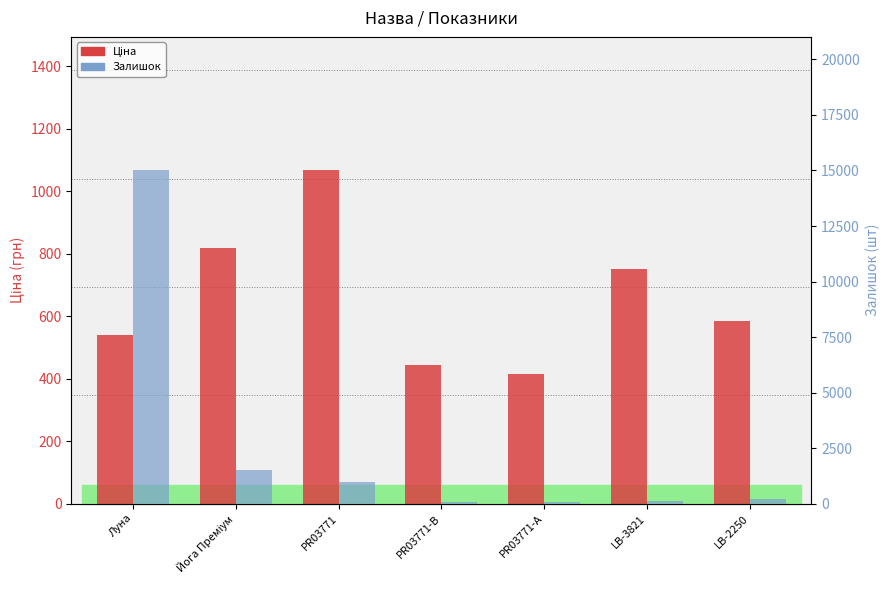

How many categories are shown in the chart?

7